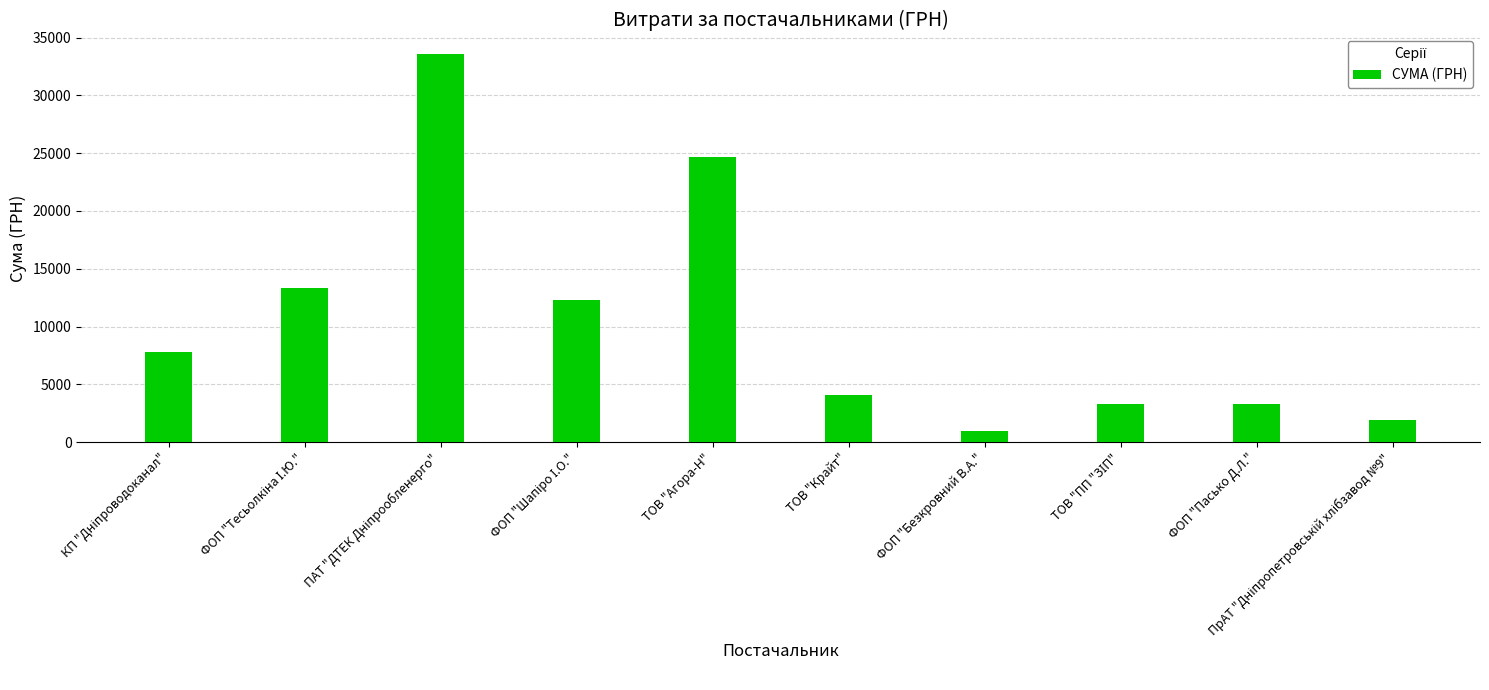

What is the label of the 6th bar from the left?

ТОВ "Крайт"